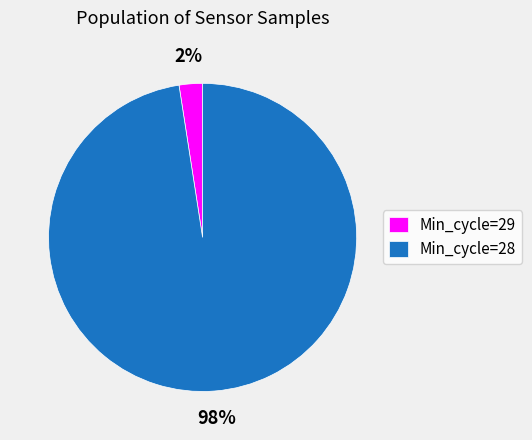

Which slice is the largest?

Min_cycle=28